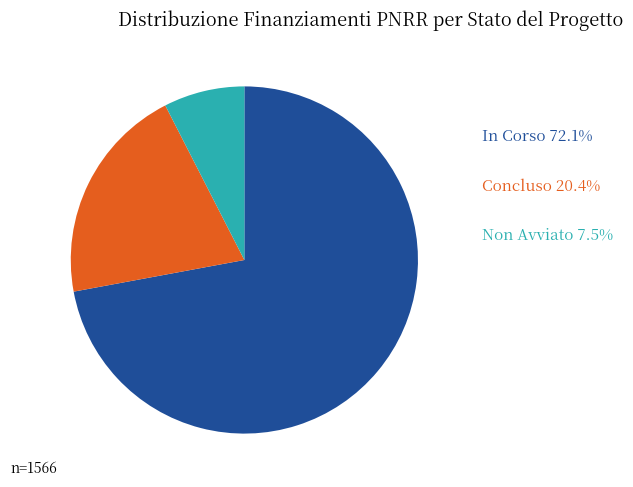

Is there any slice that represents more than half of the pie?

Yes